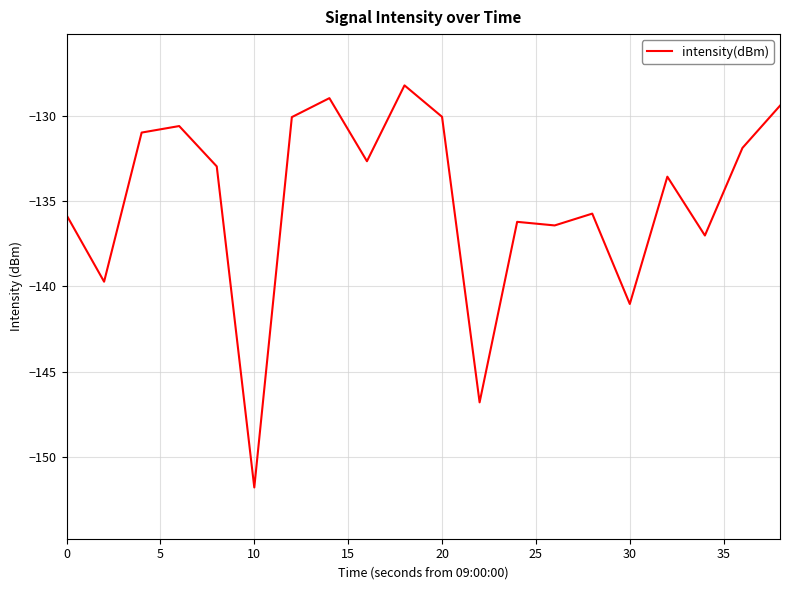

What is the minimum value shown in the chart?

-151.8